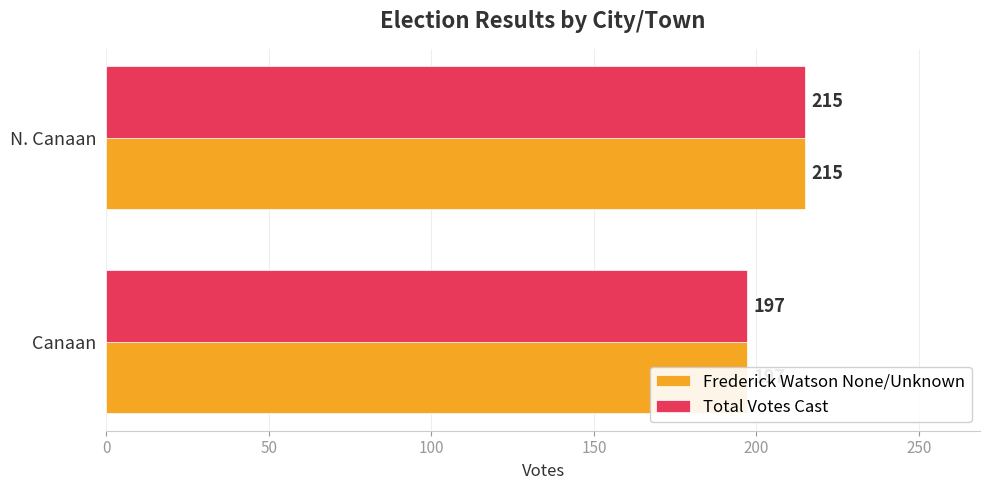

True or false: Frederick Watson None/Unknown has a value of 75 at Canaan.

False